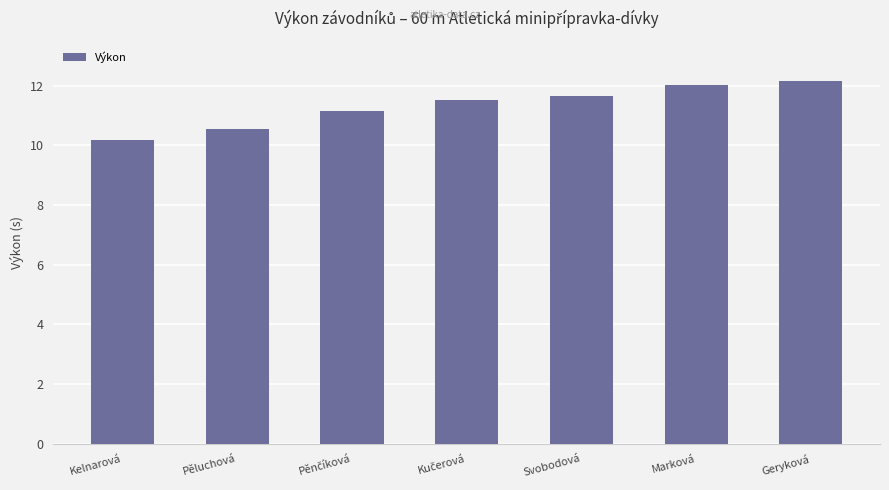

True or false: the data shows 15.7 at Kelnarová.

False